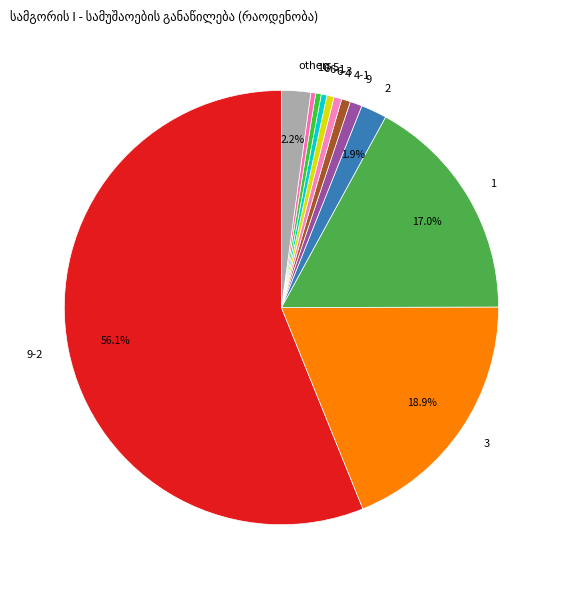

How many segments does this pie chart have?

12